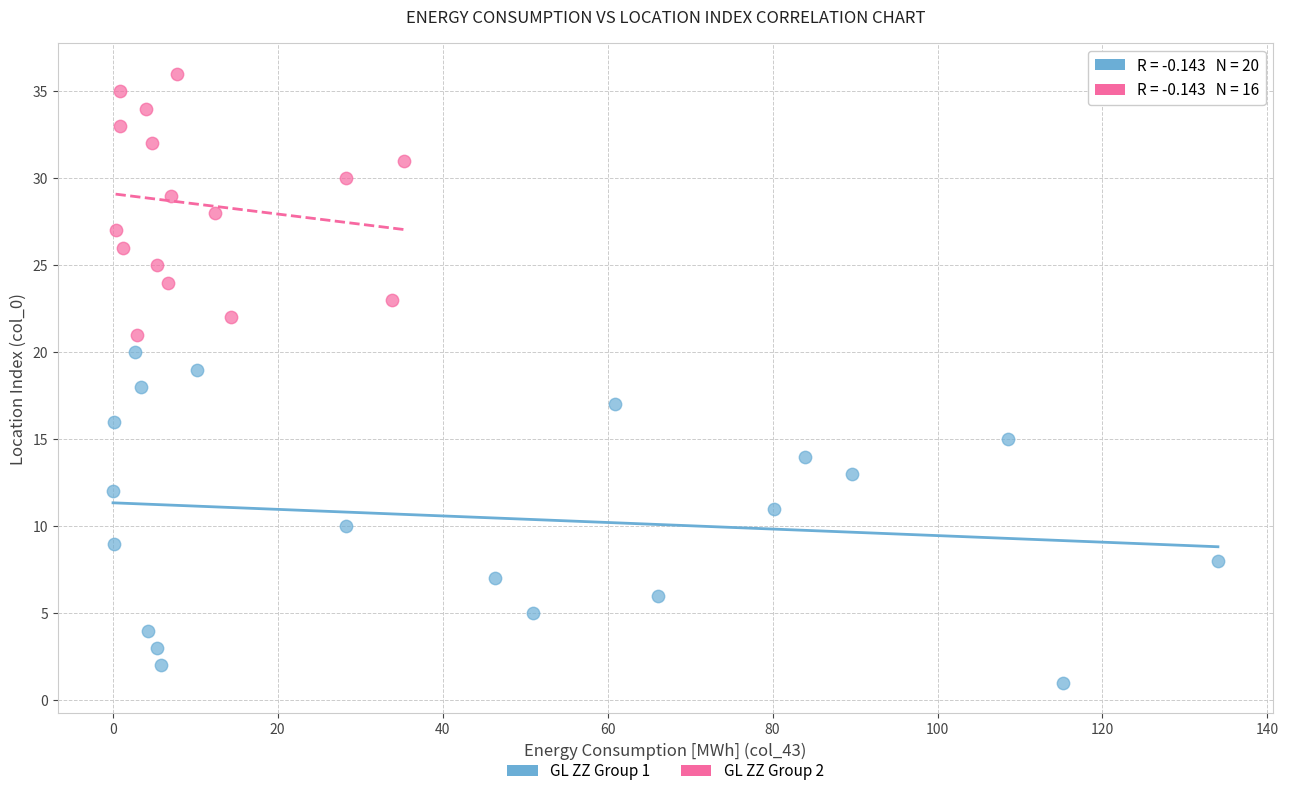

Which series has the largest Y range (max minus min)?

GL ZZ Group 1